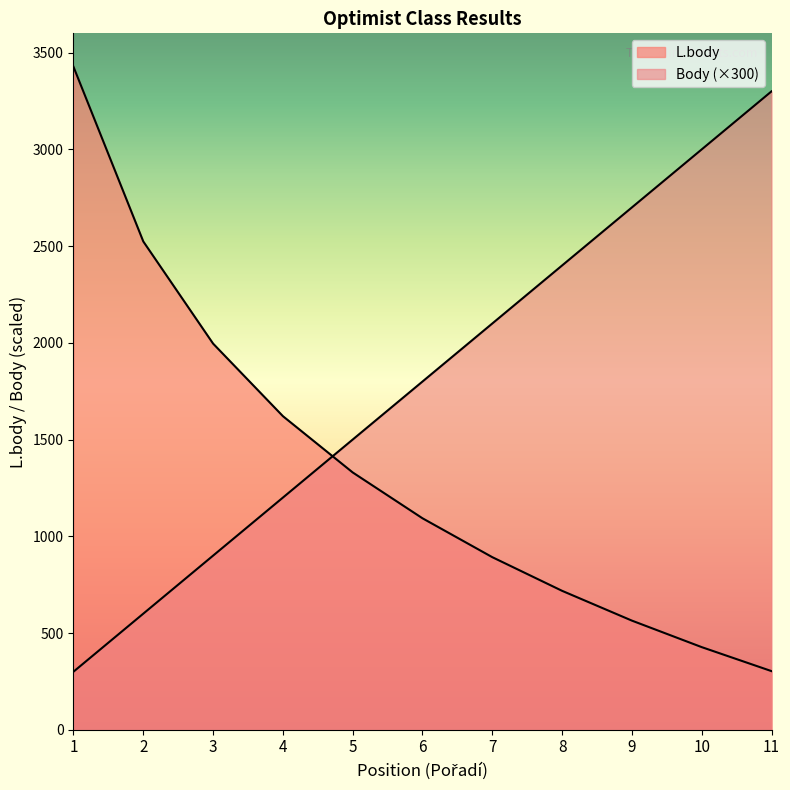

At which label does L.body reach its minimum?

11